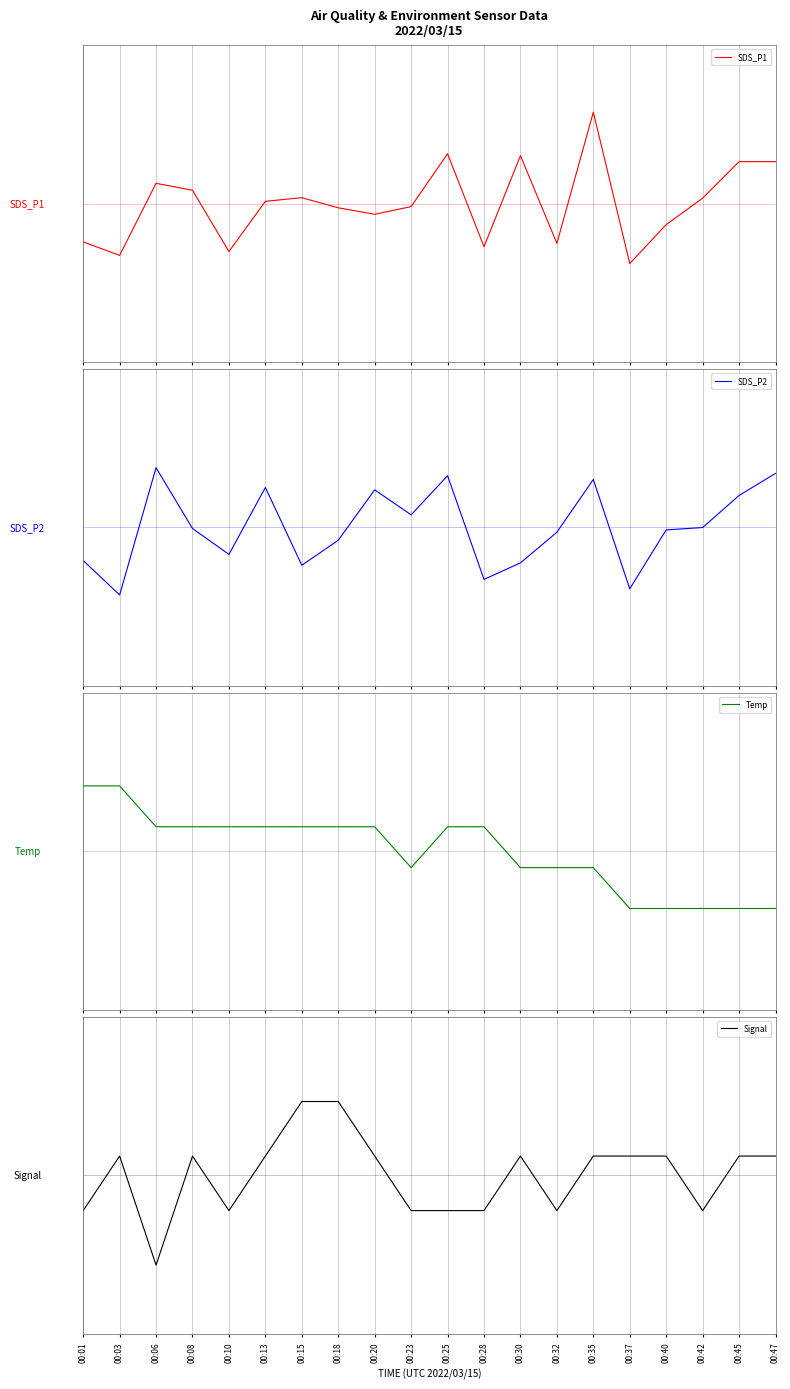

Reading left to right, list all the values displayed in this chart.

SDS_P1: 00:01=-1.0	00:03=-1.3	00:06=0.5	00:08=0.3	00:10=-1.2	00:13=0.1	00:15=0.1	00:18=-0.1	00:20=-0.3	00:23=-0.1	00:25=1.3	00:28=-1.1	00:30=1.2	00:32=-1.0	00:35=2.3	00:37=-1.5	00:40=-0.5	00:42=0.1	00:45=1.1	00:47=1.1
SDS_P2: 00:01=-0.8	00:03=-1.7	00:06=1.5	00:08=-0.0	00:10=-0.7	00:13=1.0	00:15=-1.0	00:18=-0.3	00:20=0.9	00:23=0.3	00:25=1.3	00:28=-1.3	00:30=-0.9	00:32=-0.1	00:35=1.2	00:37=-1.5	00:40=-0.1	00:42=-0.0	00:45=0.8	00:47=1.4
Temp: 00:01=1.7	00:03=1.7	00:06=0.6	00:08=0.6	00:10=0.6	00:13=0.6	00:15=0.6	00:18=0.6	00:20=0.6	00:23=-0.4	00:25=0.6	00:28=0.6	00:30=-0.4	00:32=-0.4	00:35=-0.4	00:37=-1.4	00:40=-1.4	00:42=-1.4	00:45=-1.4	00:47=-1.4
Signal: 00:01=-0.9	00:03=0.5	00:06=-2.3	00:08=0.5	00:10=-0.9	00:13=0.5	00:15=1.9	00:18=1.9	00:20=0.5	00:23=-0.9	00:25=-0.9	00:28=-0.9	00:30=0.5	00:32=-0.9	00:35=0.5	00:37=0.5	00:40=0.5	00:42=-0.9	00:45=0.5	00:47=0.5